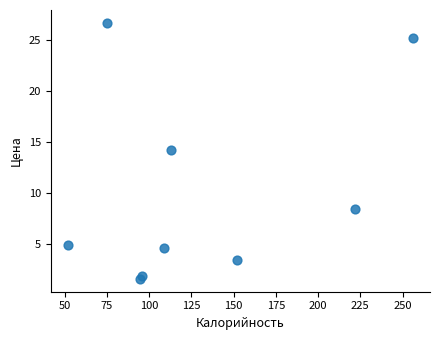

What Y value in the scatter plot is closest to 14?

14.3